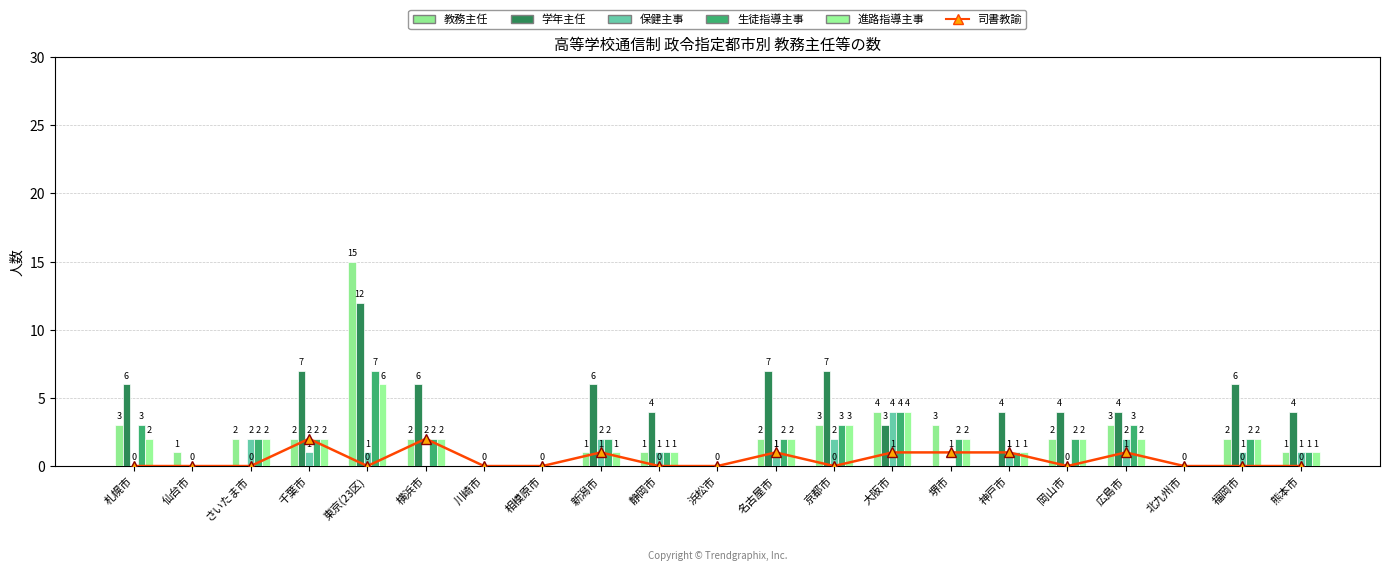

The 保健主事 series shows 1 at 京都市. True or false?

False